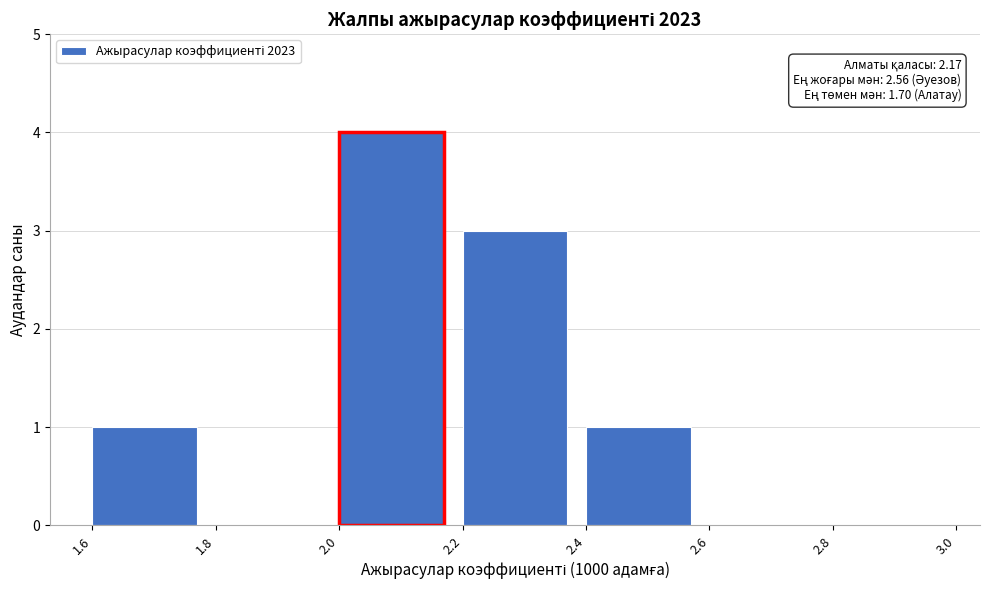

Which range on the x-axis has the tallest bar?

2.0 to 2.2